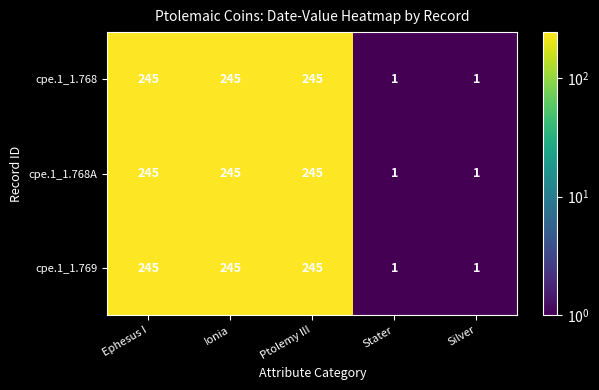

What is the total value across all series at Ptolemy III?

735